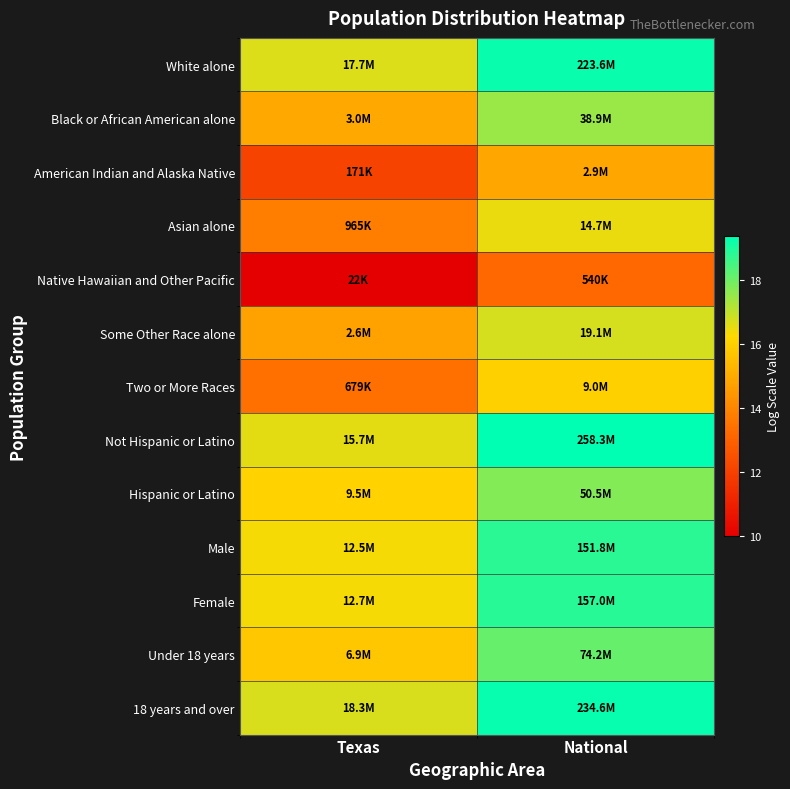

At National, list the series in order from largest to smallest.

Not Hispanic or Latino, 18 years and over, White alone, Female, Male, Under 18 years, Hispanic or Latino, Black or African American alone, Some Other Race alone, Asian alone, Two or More Races, American Indian and Alaska Native, Native Hawaiian and Other Pacific